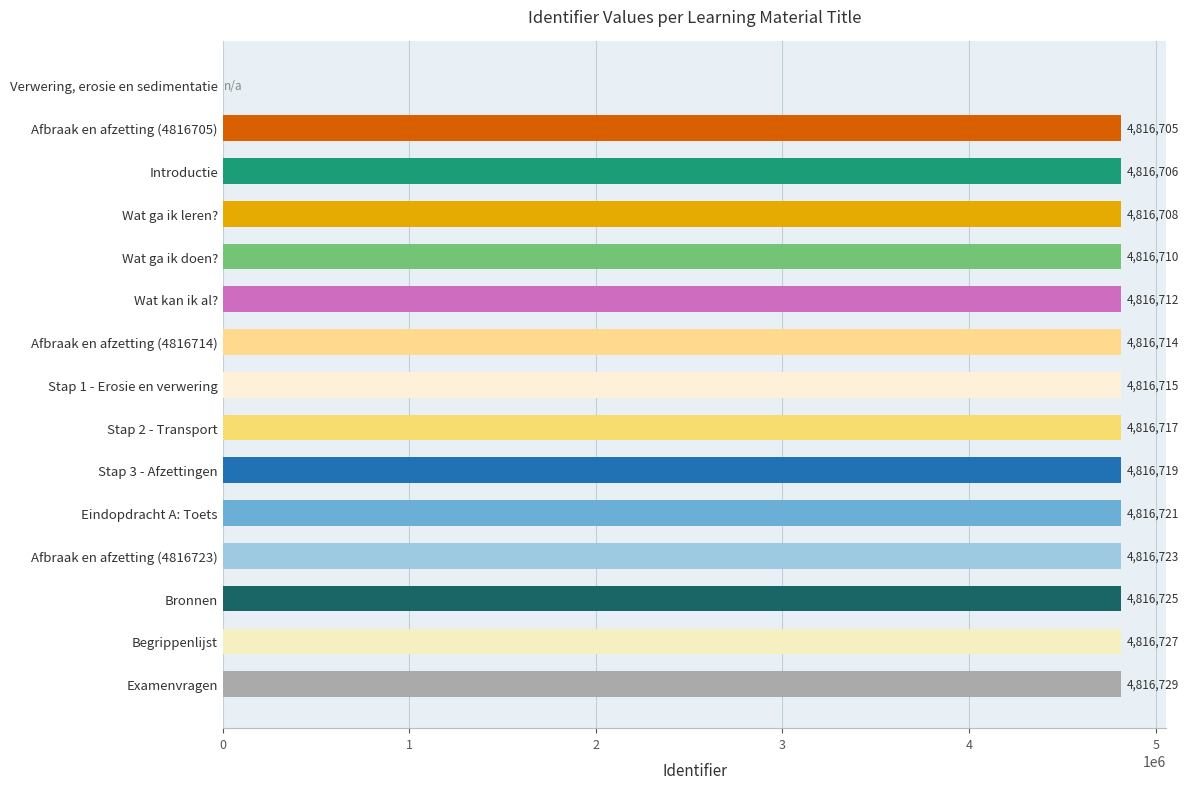

Does the chart contain stacked bars?

No